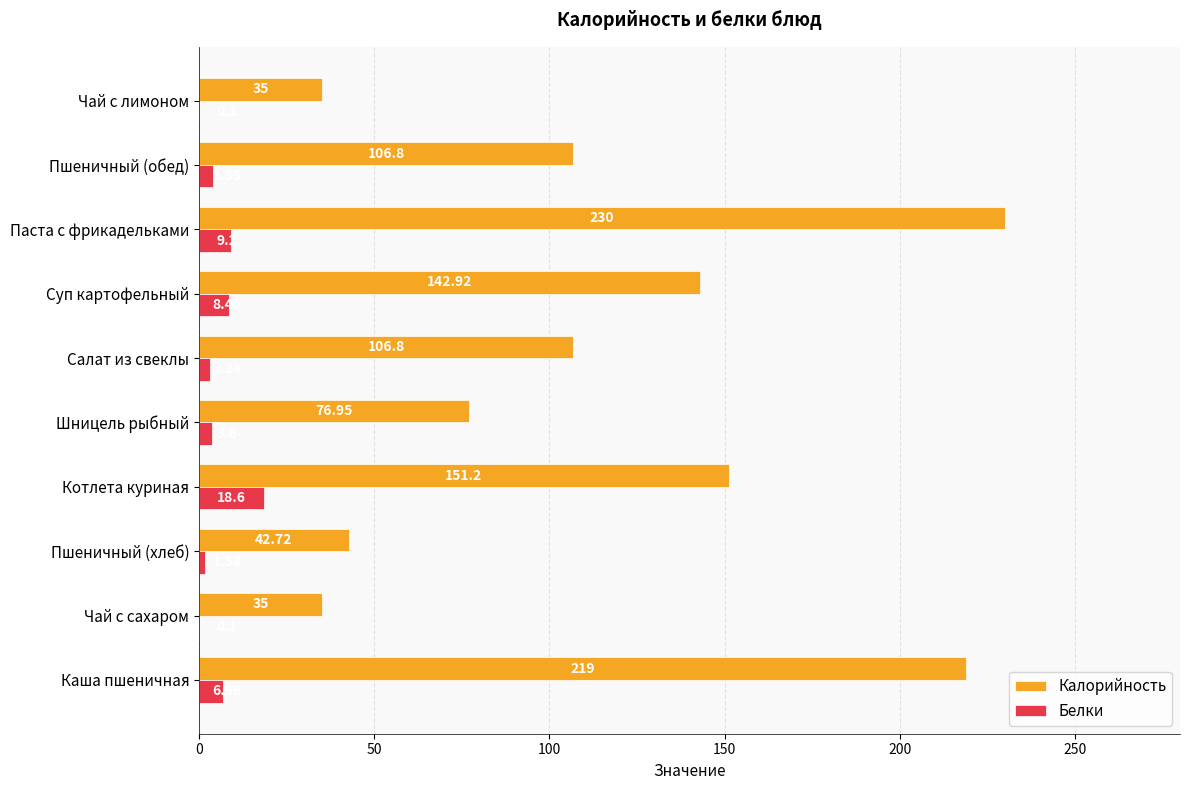

What is the sum of all Белки values?

55.8